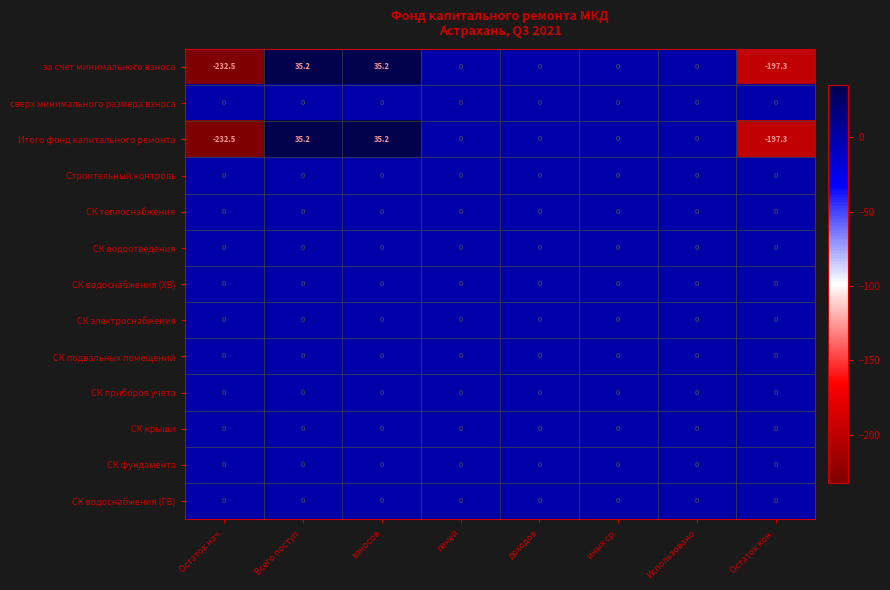

Which label corresponds to the smallest value in the chart?

Остаток нач.